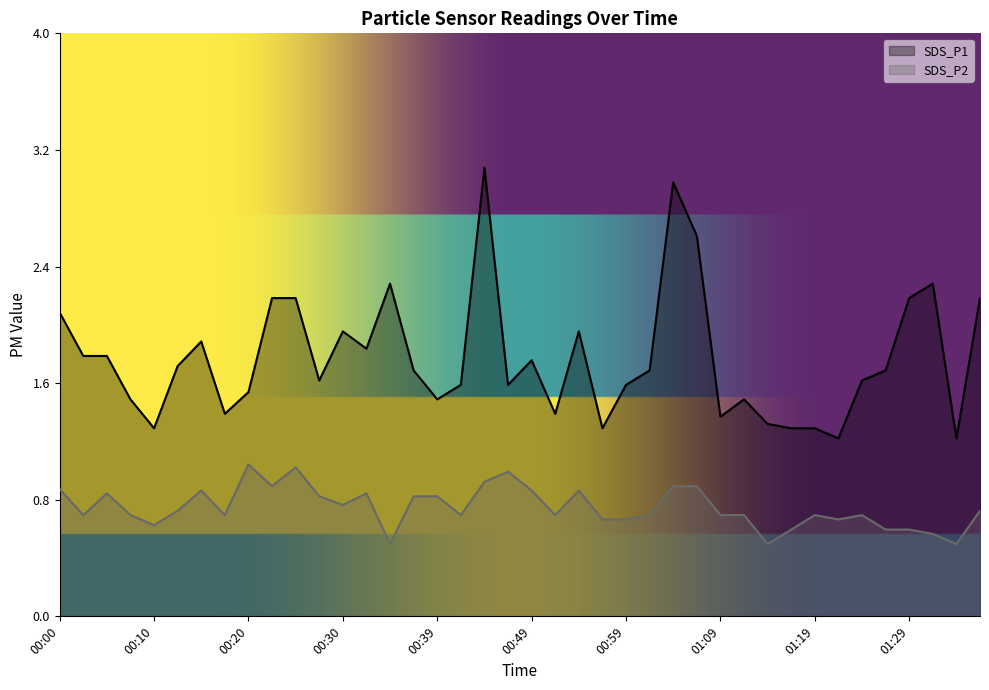

What is the label of the 24th point from the right?

00:39